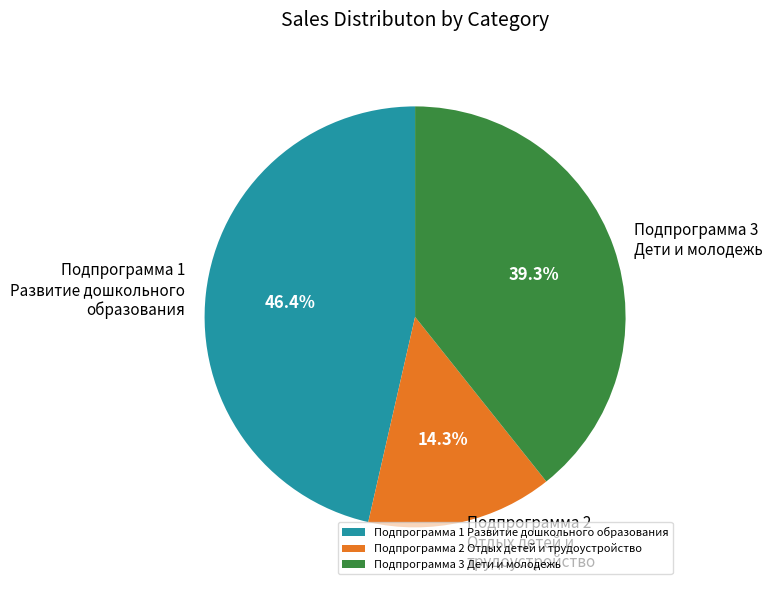

Rank the categories by value from lowest to highest.

Подпрограмма 2 Отдых детей и трудоустройство, Подпрограмма 3 Дети и молодежь, Подпрограмма 1 Развитие дошкольного образования